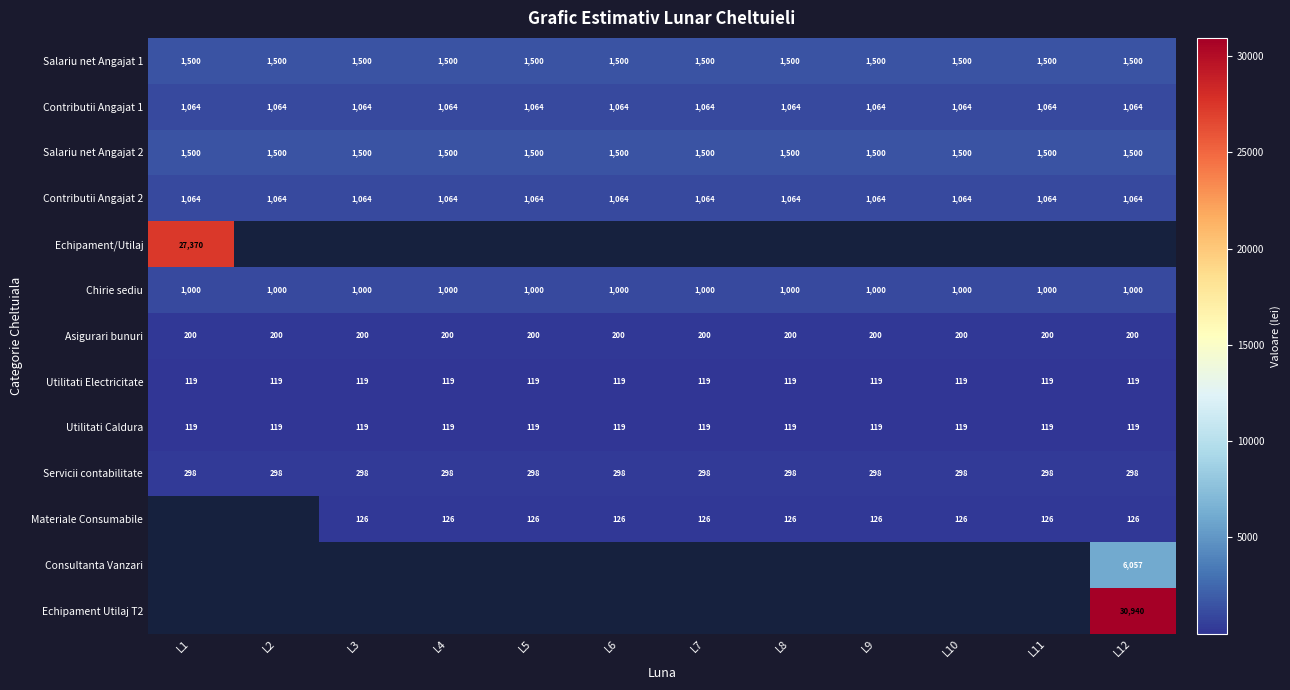

What is the sum of the Salariu net Angajat 2 values at L12 and L7?

3000